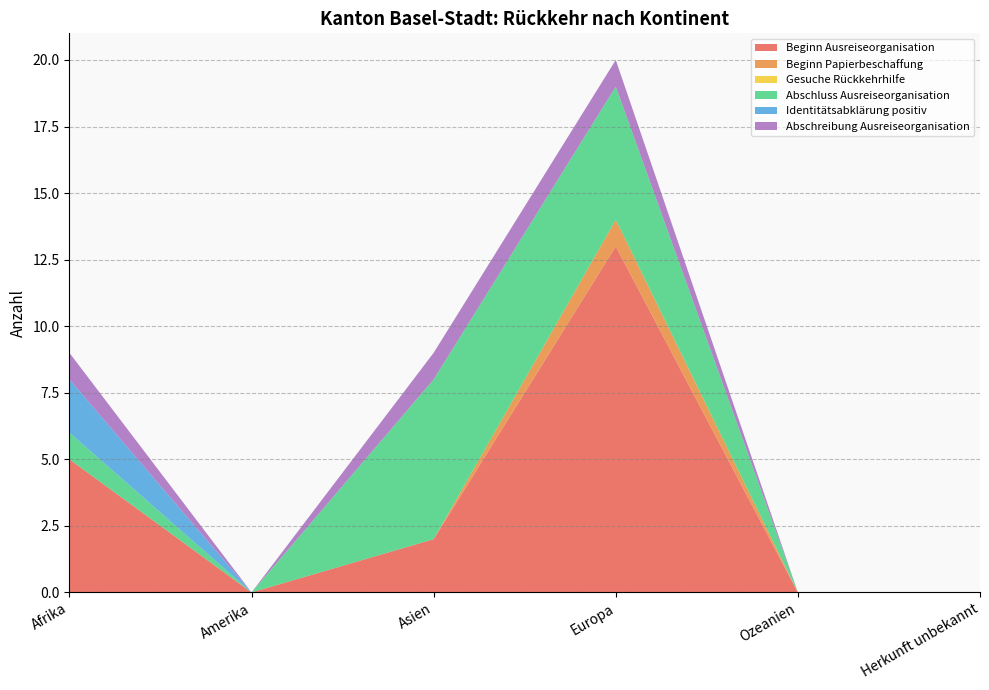

Reading left to right, what are all the values shown in this chart?

Beginn Ausreiseorganisation: 5	0	2	13	0	0
Beginn Papierbeschaffung: 0	0	0	1	0	0
Gesuche Rückkehrhilfe: 0	0	0	0	0	0
Abschluss Ausreiseorganisation: 1	0	6	5	0	0
Identitätsabklärung positiv: 2	0	0	0	0	0
Abschreibung Ausreiseorganisation: 1	0	1	1	0	0